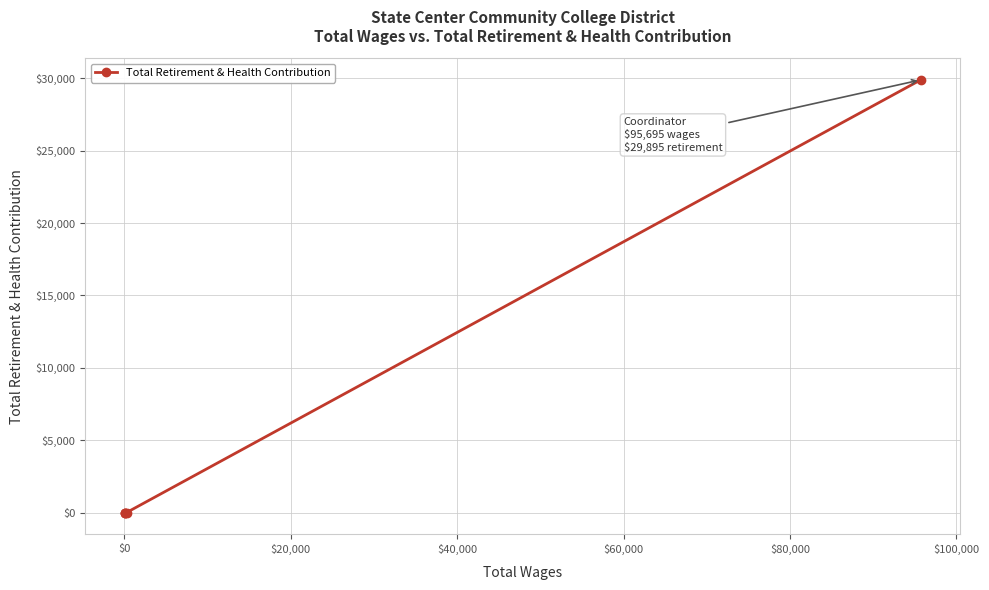

What is the difference between the maximum and second lowest values?

29895